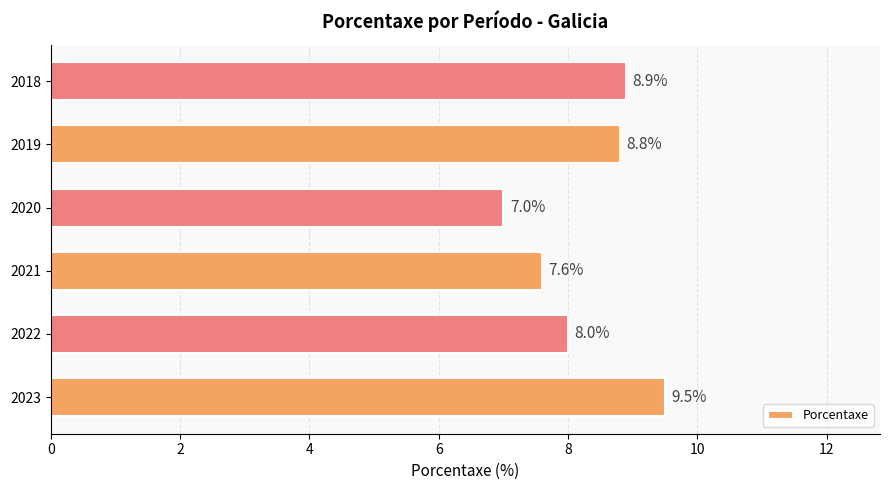

Reading bottom to top, what are all the values shown in this chart?

9.5	8.0	7.6	7.0	8.8	8.9